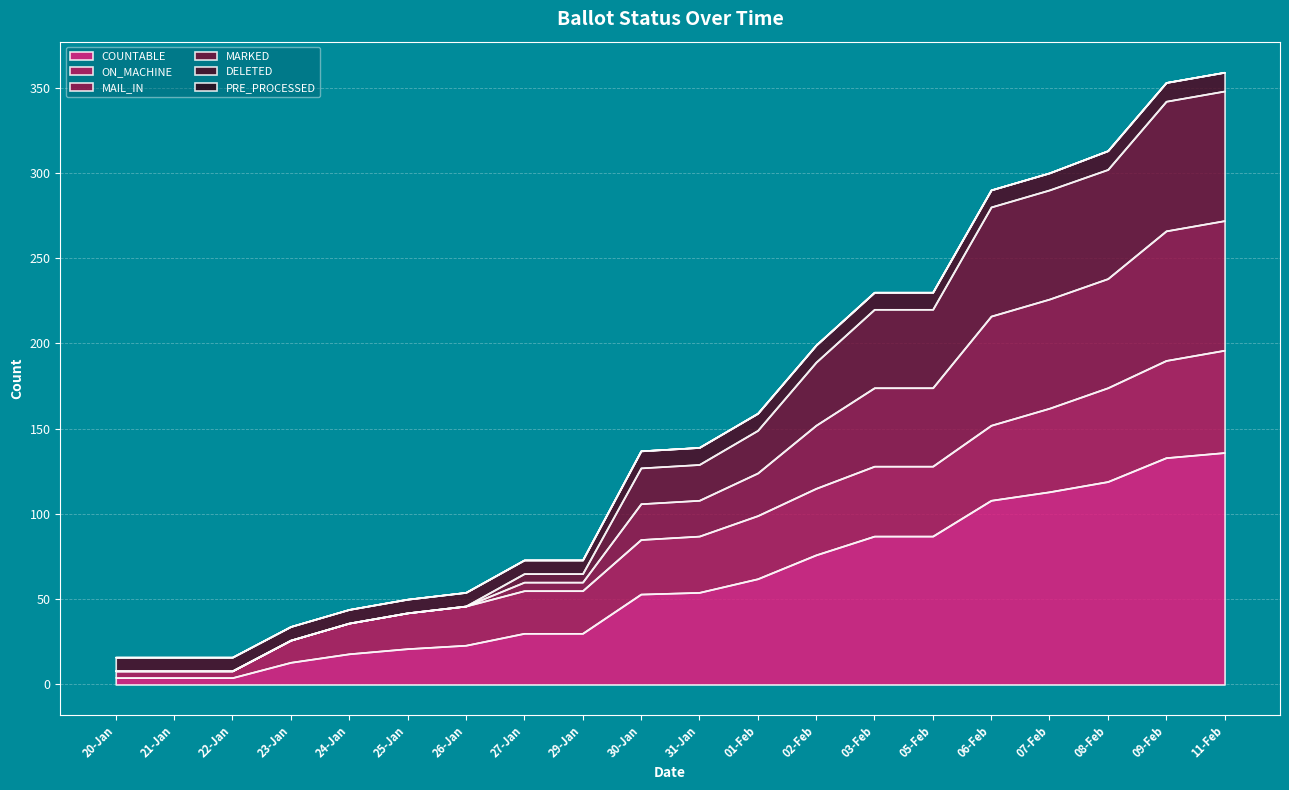

Does the chart display data point markers on the line(s)?

No